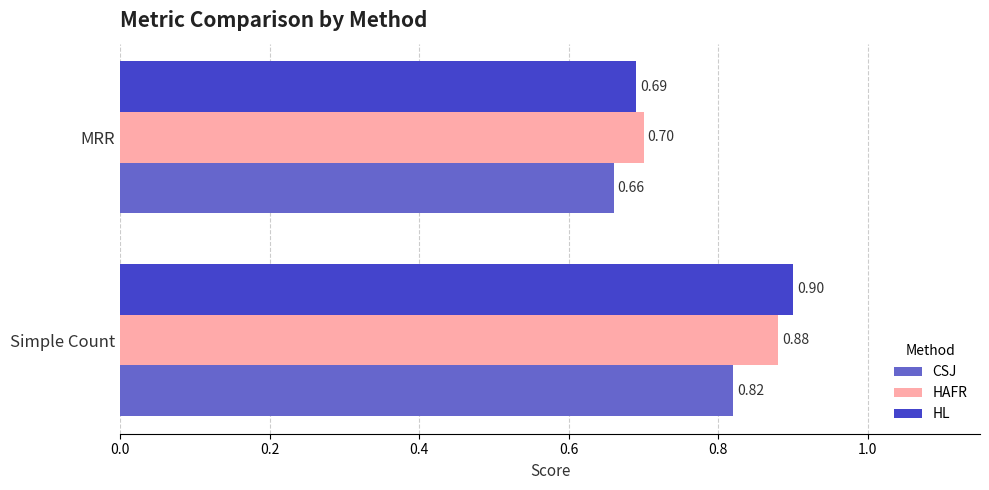

What is the minimum value for HAFR?

0.7